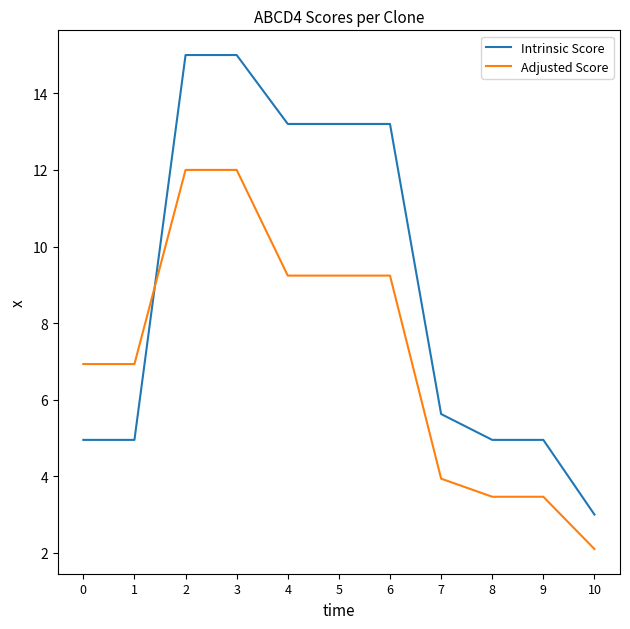

Which series has the widest spread of values?

Intrinsic Score